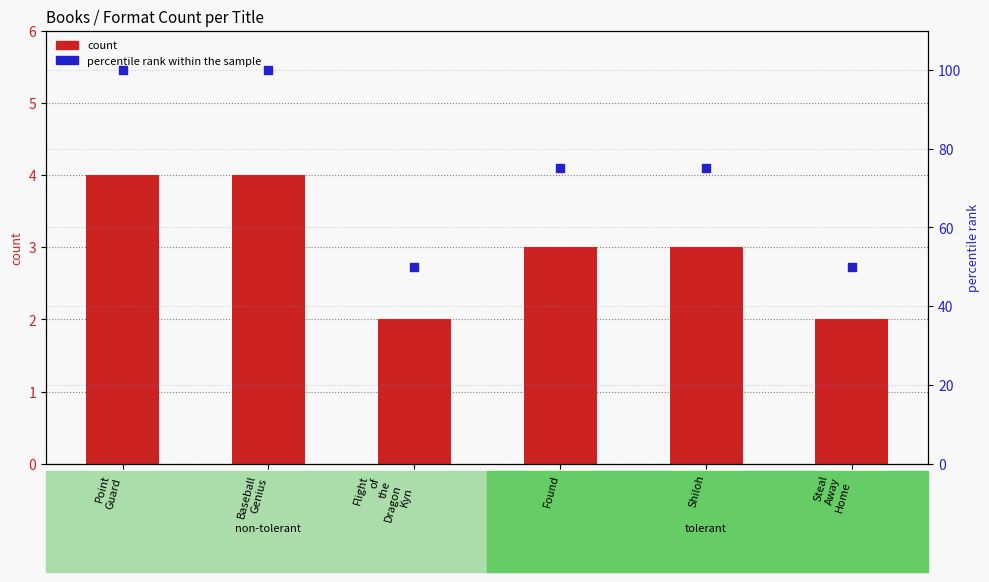

What is the total value across all series at Flight
of
the
Dragon
Kyn?

52